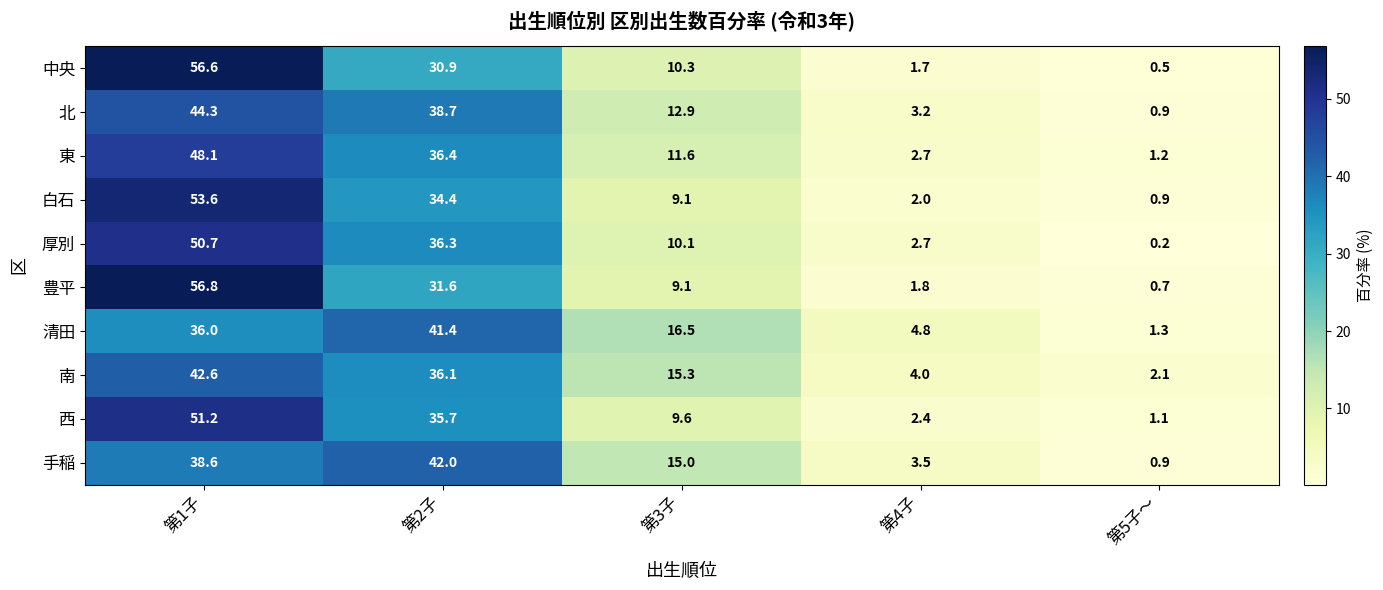

Which series has the largest total across all categories?

南